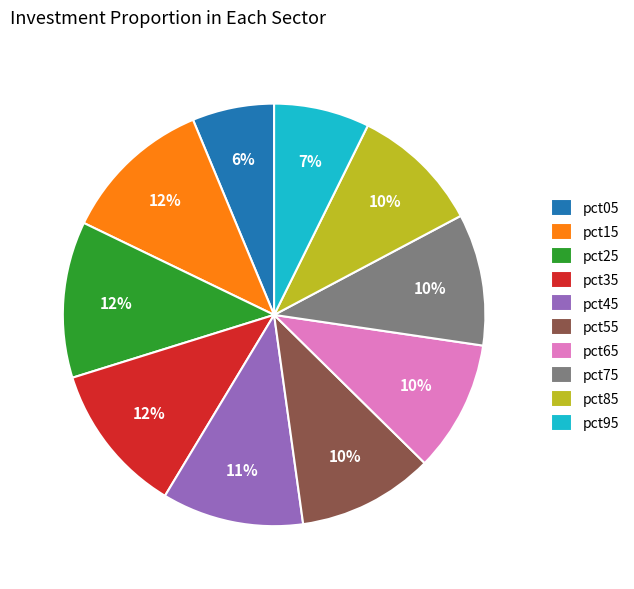

What is the ratio of the value at pct05 to the value at pct35?

0.5